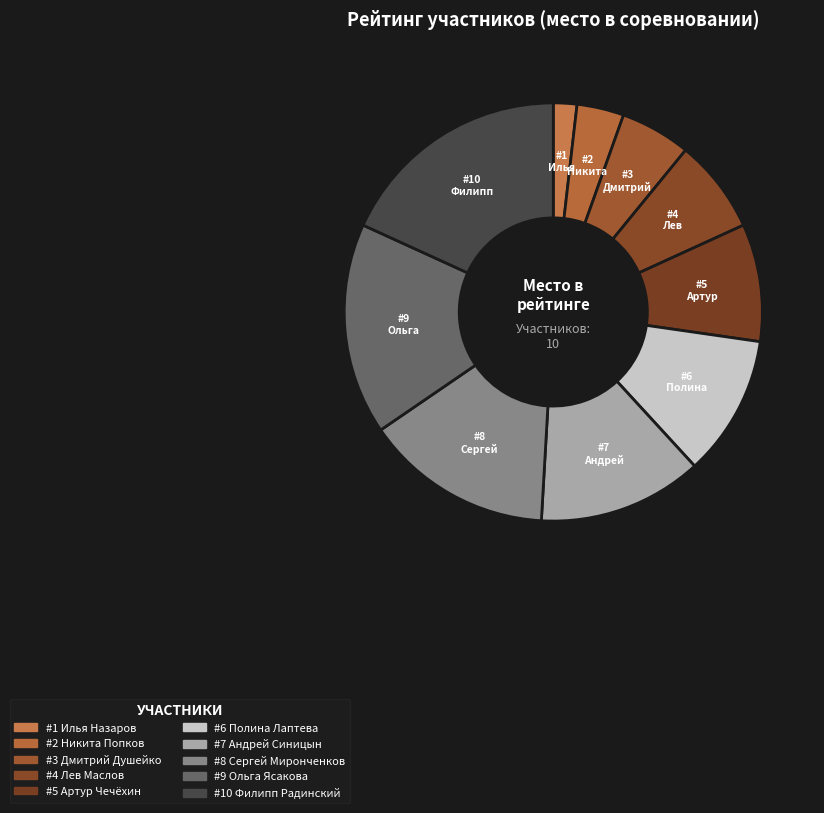

Does any single category account for the majority?

No